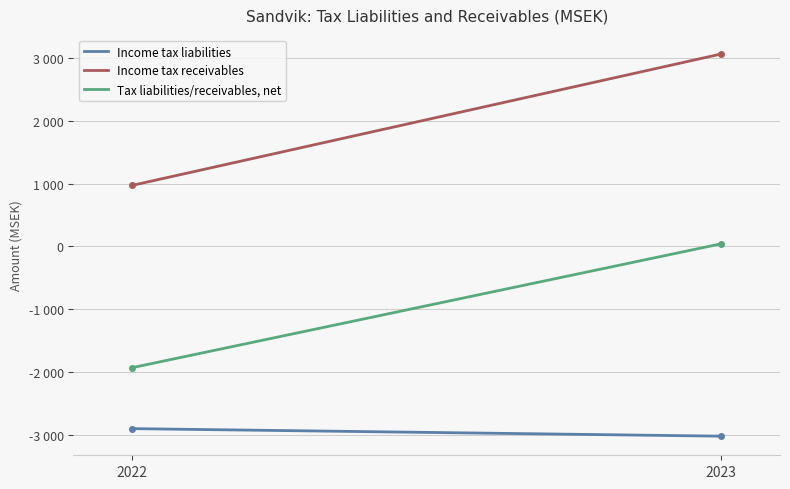

Which series has the largest total across all categories?

Income tax receivables